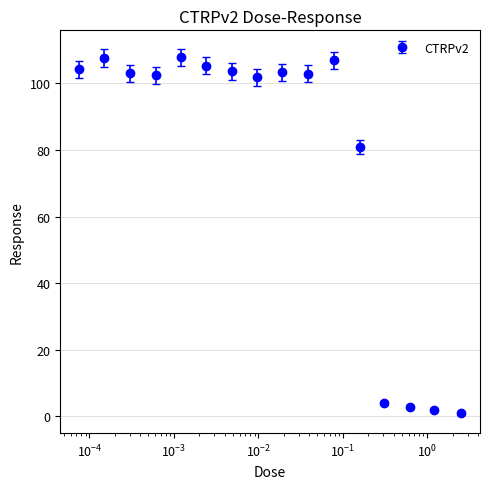

What is the sum of all values?

1239.4